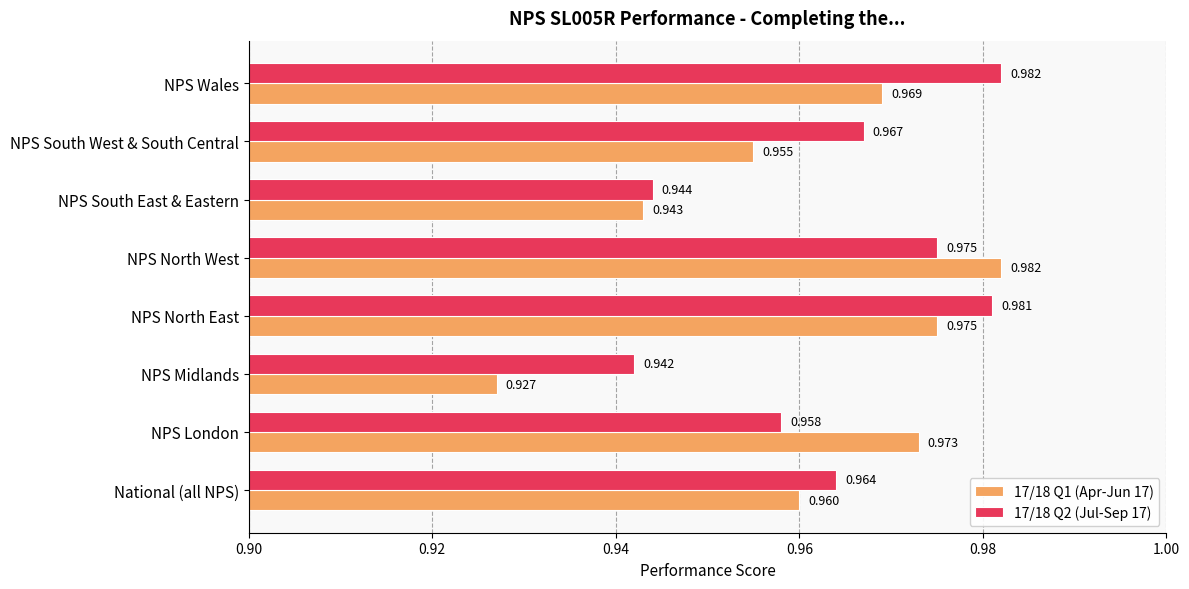

List the labels in order of 17/18 Q1 (Apr-Jun 17) value, largest first.

NPS North West, NPS North East, NPS London, NPS Wales, National (all NPS), NPS South West & South Central, NPS South East & Eastern, NPS Midlands